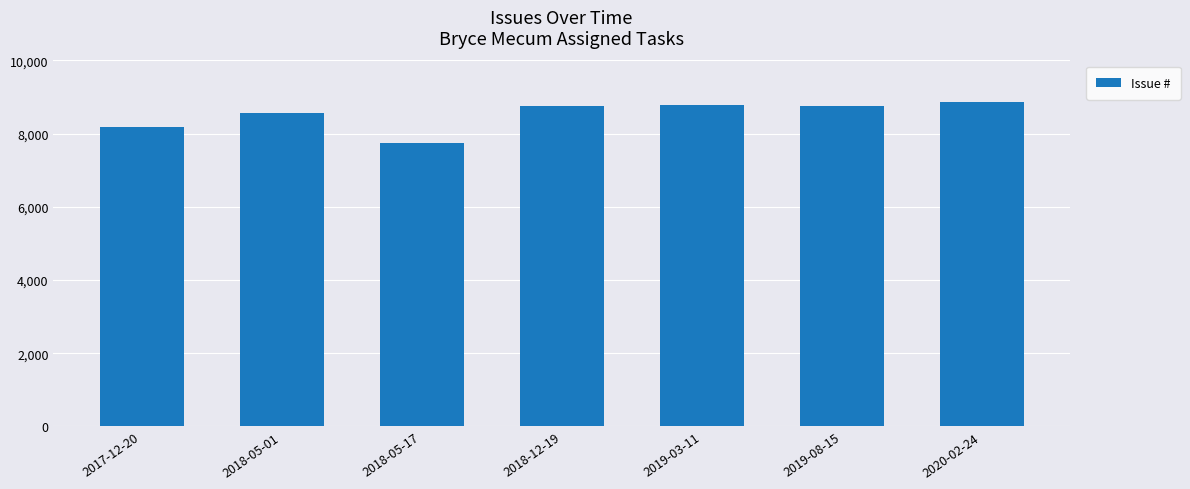

Are the bars grouped side by side (vs. stacked)?

No